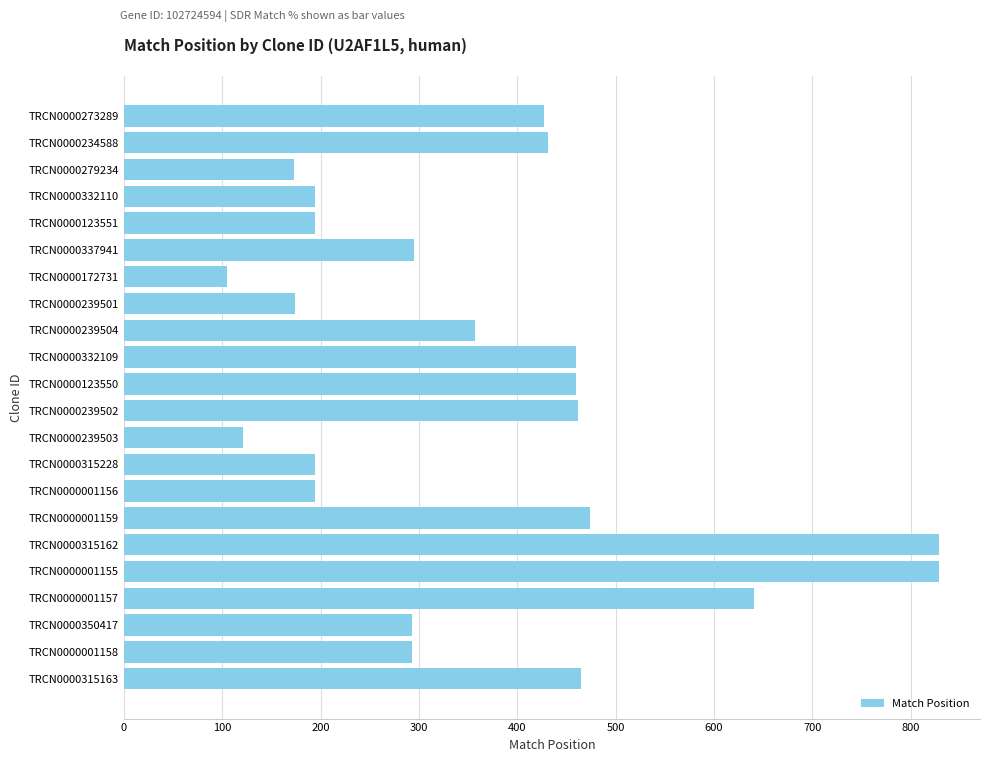

What is the minimum value shown in the chart?

105